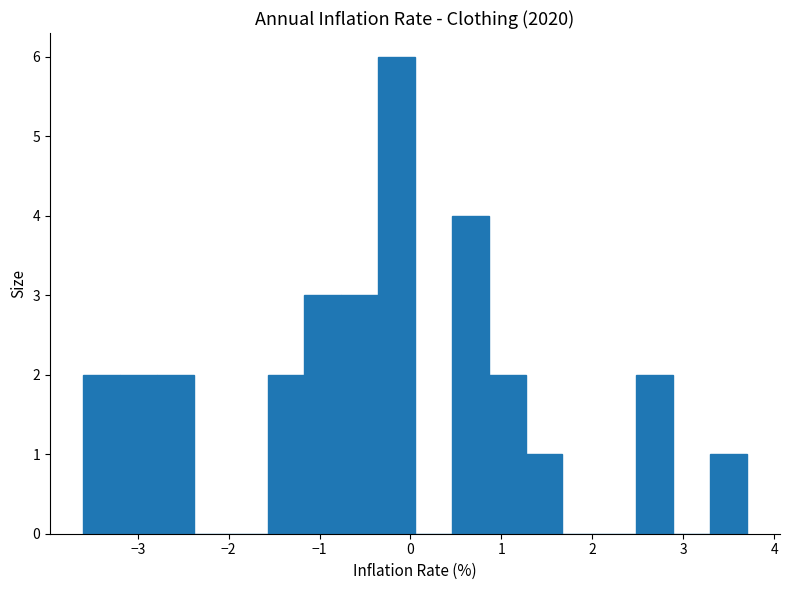

Reading left to right, transcribe this chart: for each bar, give the range it covers on the x-axis and its height. Neither the bar edges nor the heights are printed on the chart, so give them approximately, as read against the axes.

-3.6 to -3.2: 2
-3.2 to -2.8: 2
-2.8 to -2.4: 2
-2.4 to -2.0: 0
-2.0 to -1.6: 0
-1.6 to -1.2: 2
-1.2 to -0.8: 3
-0.8 to -0.4: 3
-0.4 to 0.1: 6
0.1 to 0.5: 0
0.5 to 0.9: 4
0.9 to 1.3: 2
1.3 to 1.7: 1
1.7 to 2.1: 0
2.1 to 2.5: 0
2.5 to 2.9: 2
2.9 to 3.3: 0
3.3 to 3.7: 1